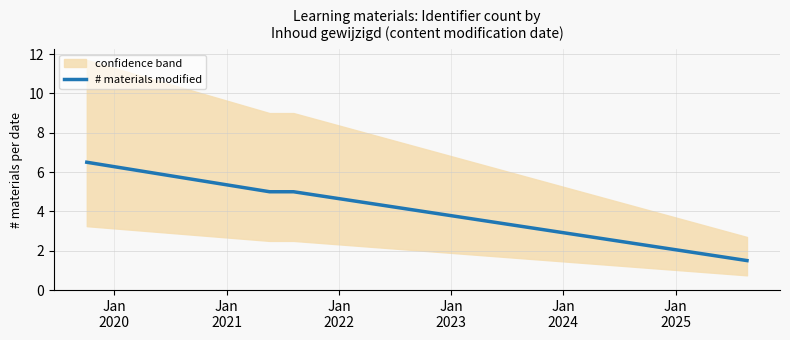

What is the maximum value for # materials modified?

6.5